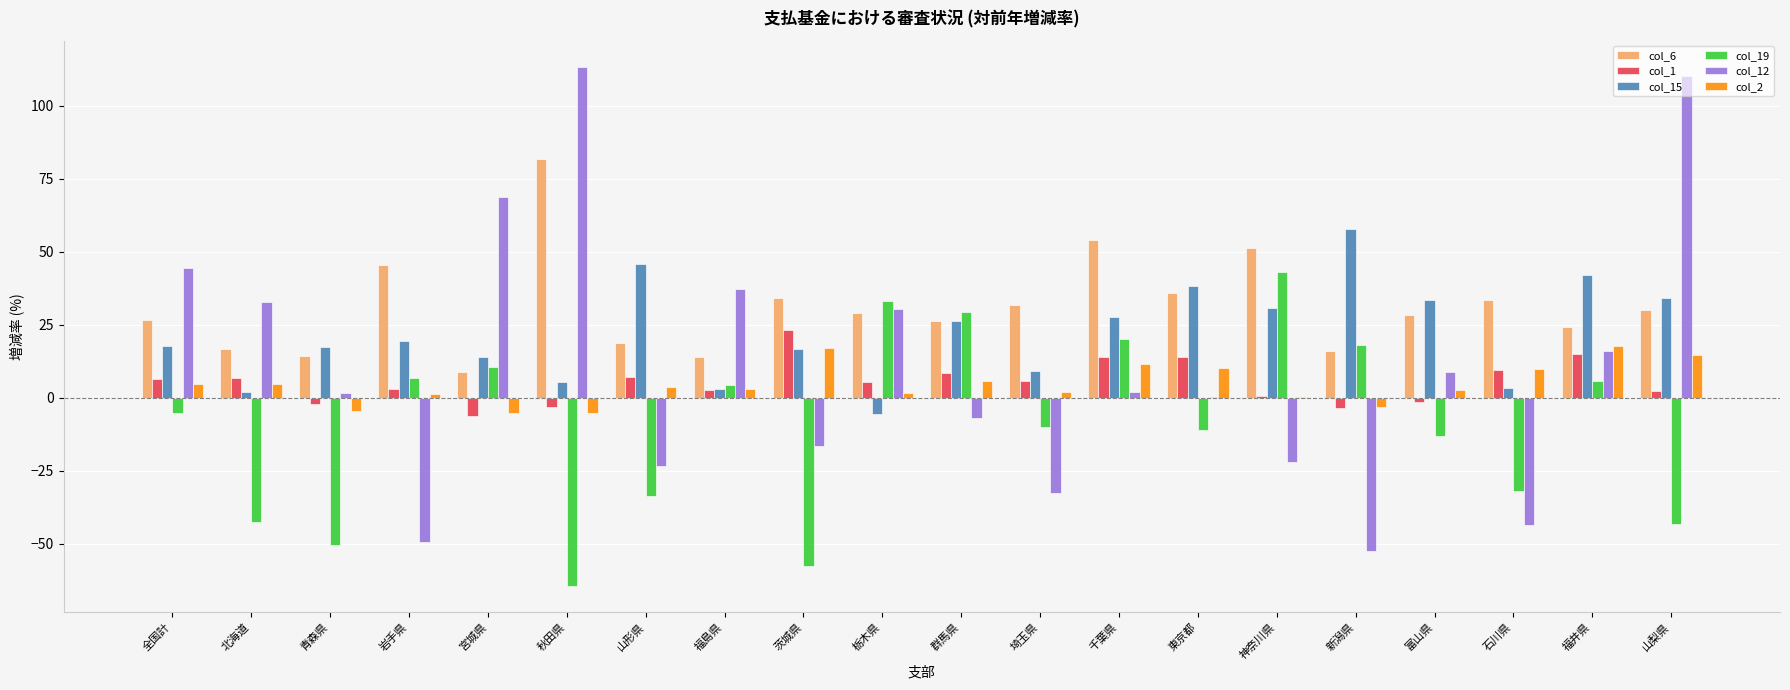

What is the average value of the col_6 series?

31.0